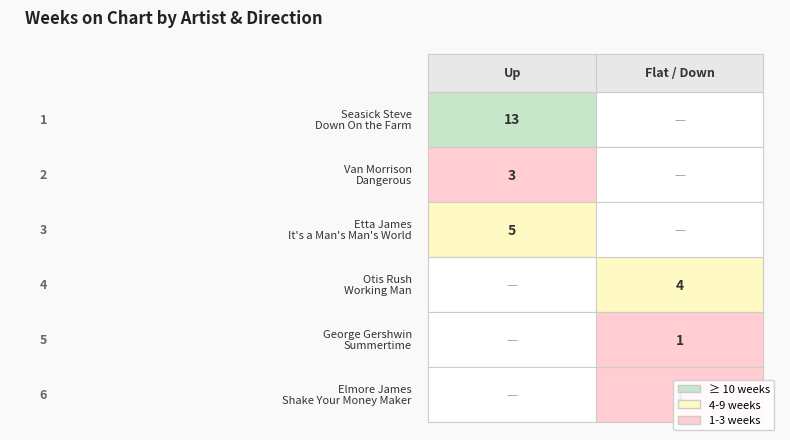

At how many categories does at least one series exceed 5?

1